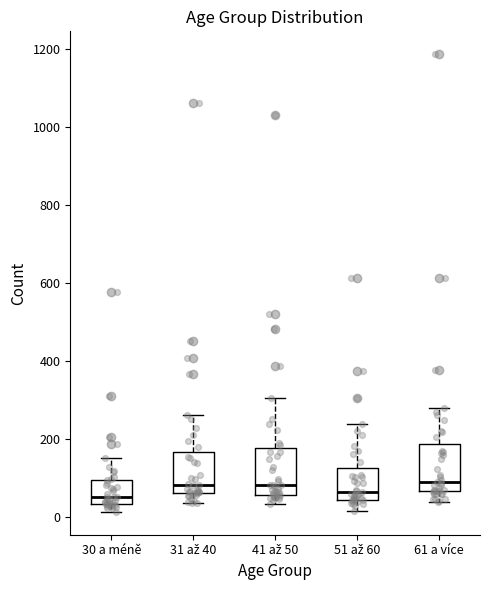

Reading left to right, transcribe this box plot: for each box, give where its median line is, the range the box spans, and where its two whiskers end, as read against the y-axis. The values are not printed on the chart, so give them approximately, as read against the axis.

30 a méně: median 60, box 40 to 100, whiskers 20 to 160
31 až 40: median 80, box 60 to 160, whiskers 40 to 260
41 až 50: median 80, box 60 to 180, whiskers 40 to 300
51 až 60: median 60, box 40 to 120, whiskers 20 to 240
61 a více: median 100, box 60 to 180, whiskers 40 to 280